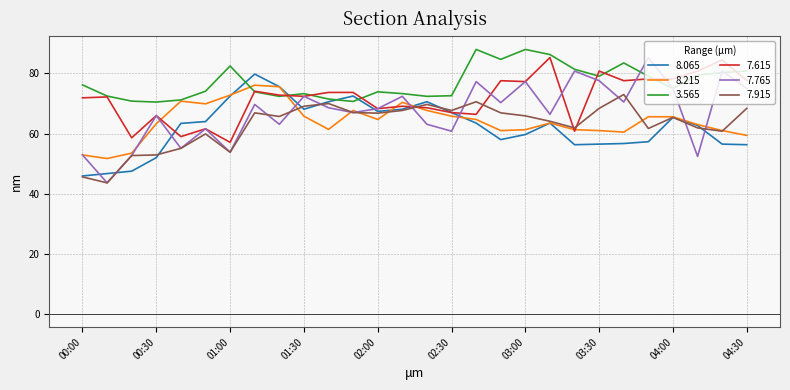

True or false: 7.915 and 7.765 intersect in this chart.

True